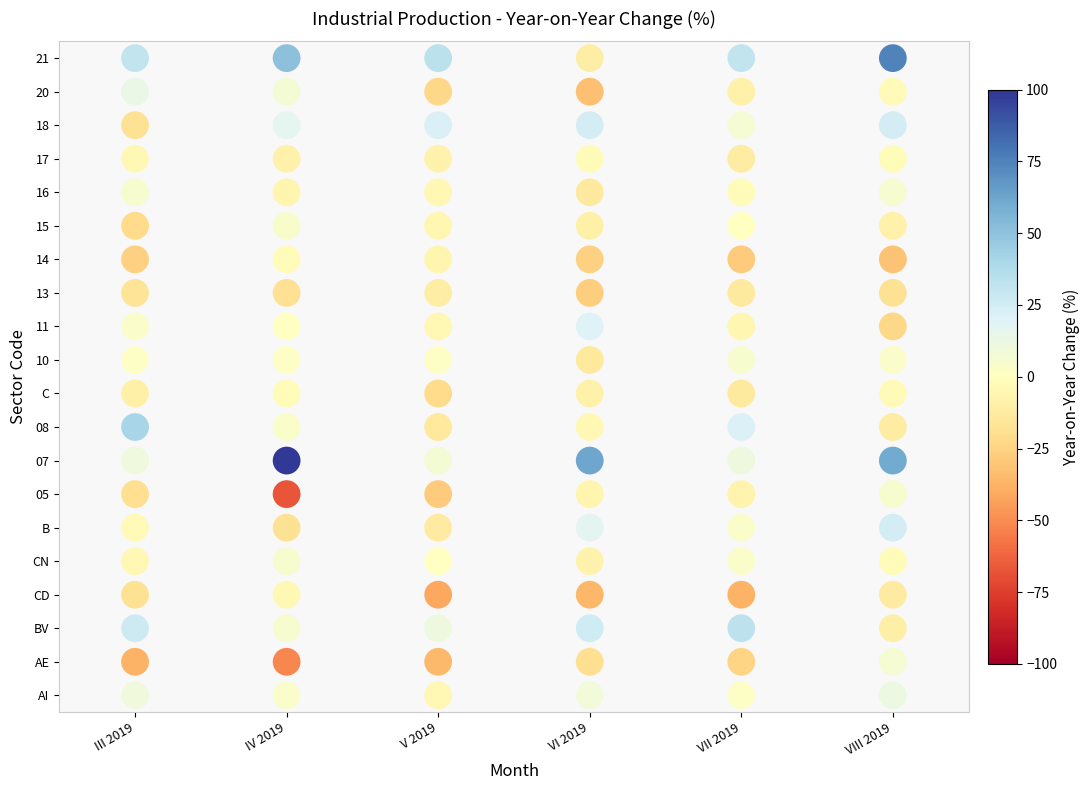

What is the minimum value shown in the chart?

-67.5